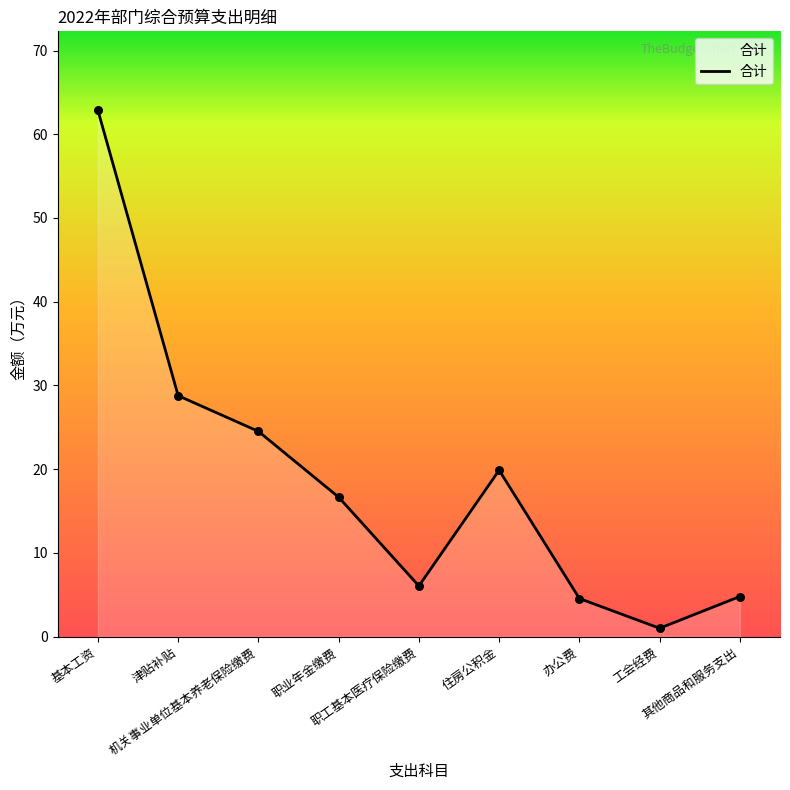

Between 津贴补贴 and 工会经费, which is larger?

津贴补贴